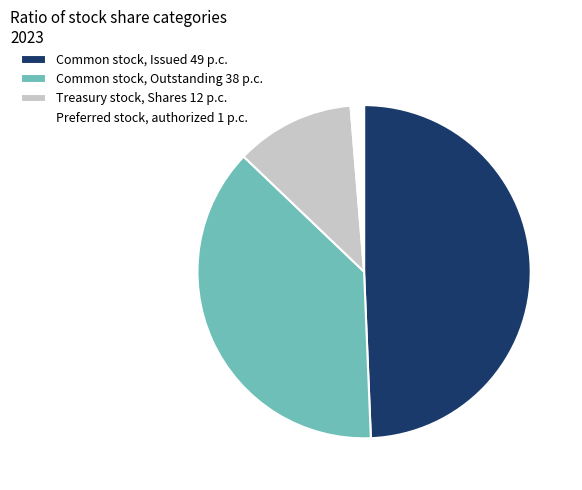

Does any single category account for the majority?

No